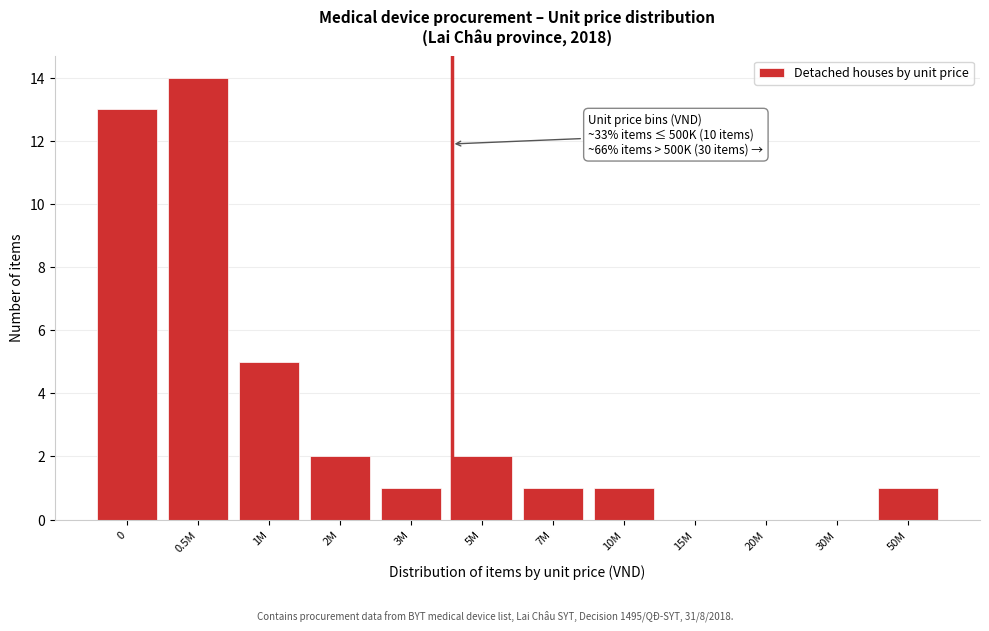

Reading left to right, extract all data points from this chart.

0=13	0.5M=14	1M=5	2M=2	3M=1	5M=2	7M=1	10M=1	15M=0	20M=0	30M=0	50M=1